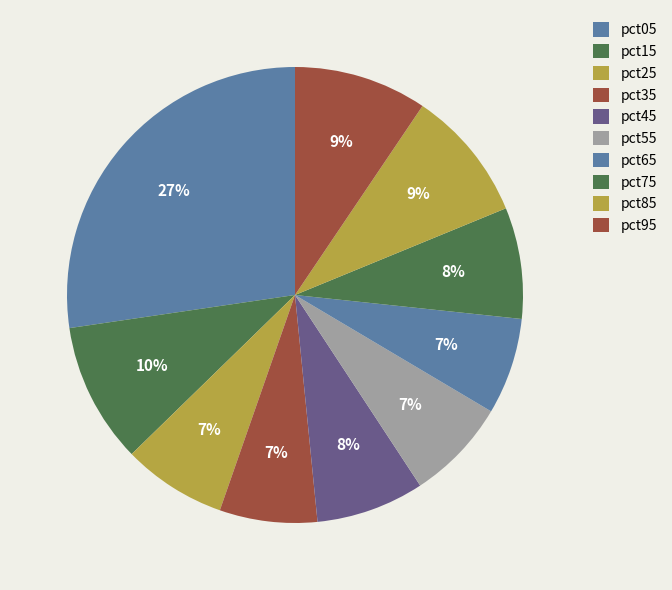

How many slices are in this pie chart?

10